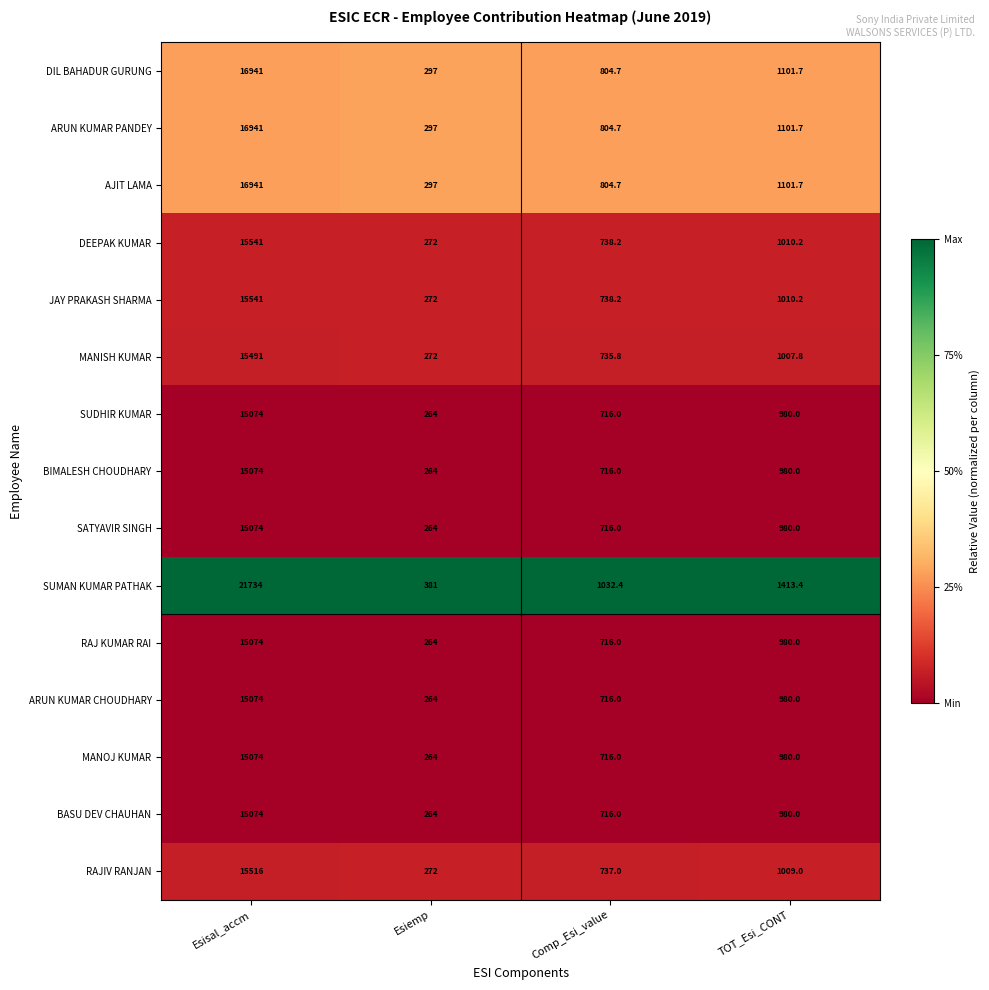

Which category has the highest value across all series?

Esisal_accm